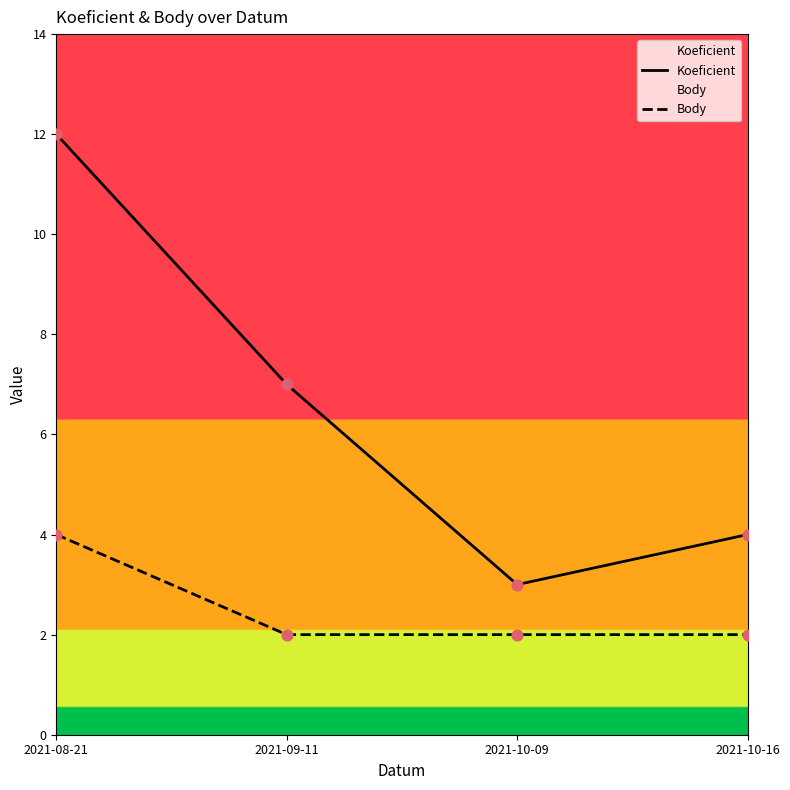

At how many categories does at least one series exceed 8?

1